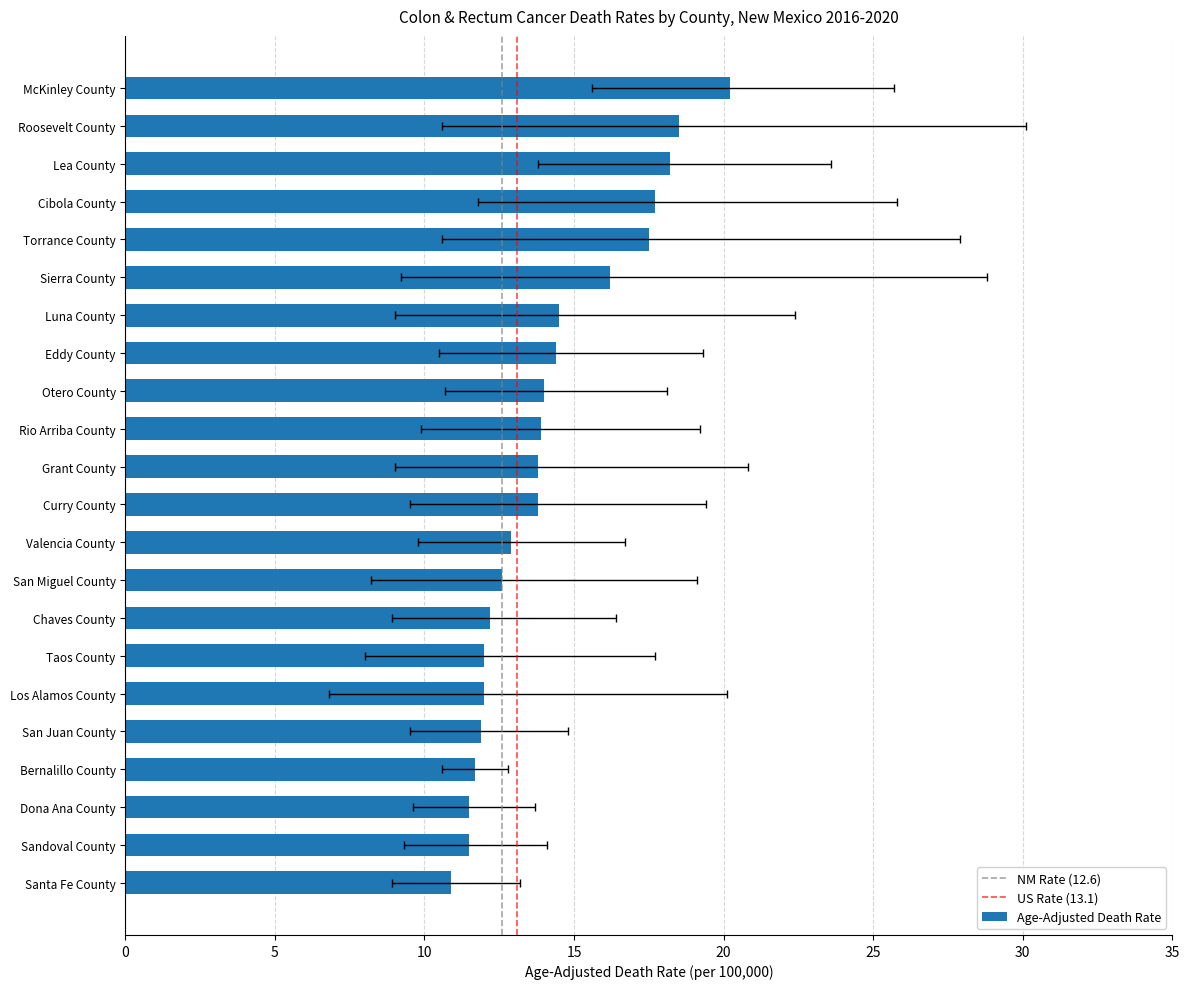

The value of Upper CI at Santa Fe County is 21.5. True or false?

False